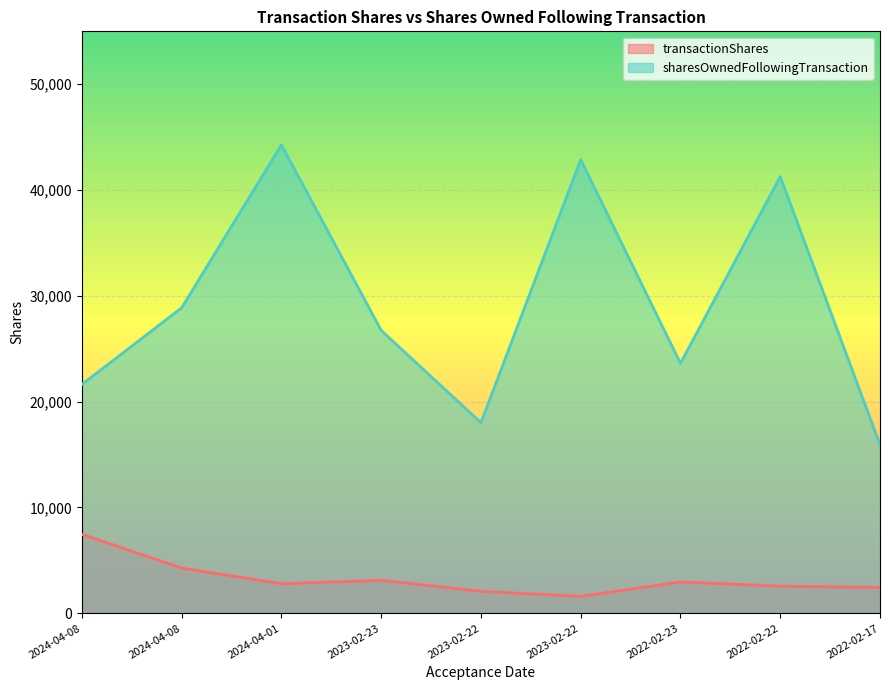

How many interior local valleys does the transactionShares series have?

2